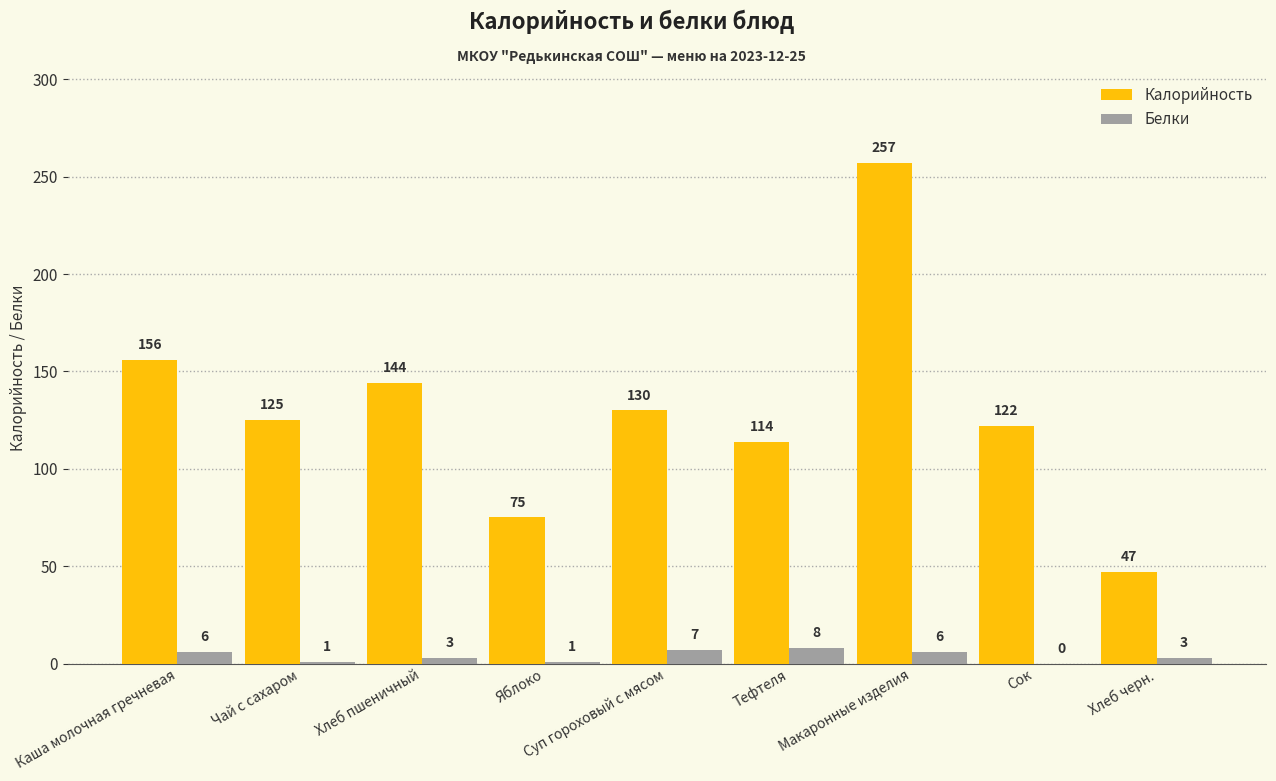

Reading right to left, extract all data points from this chart.

Калорийность: 47	122	257	114	130	75	144	125	156
Белки: 3	0	6	8	7	1	3	1	6